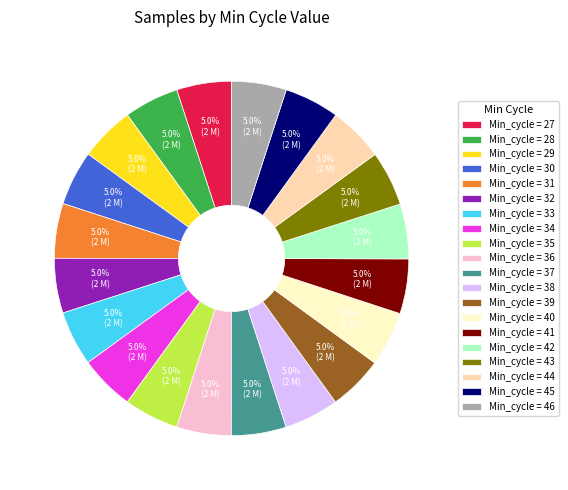

Is there a majority slice in this chart?

No